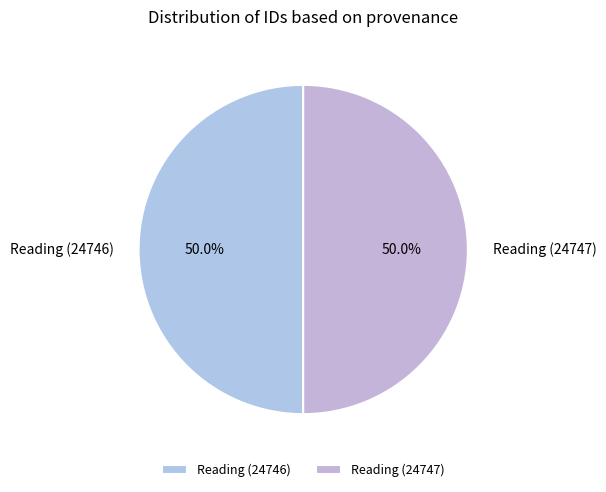

Approximately how many times larger is the value at Reading (24746) compared to Reading (24747)?

1.0